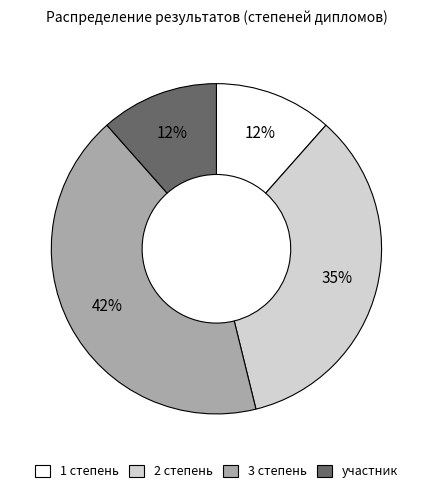

Count the number of slices in the pie.

4